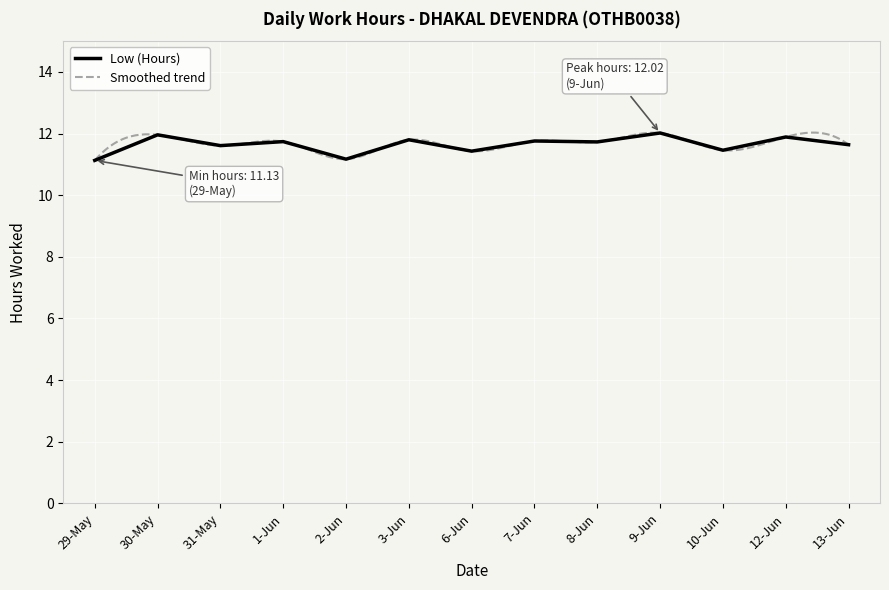

What is the sum of all values?

151.3